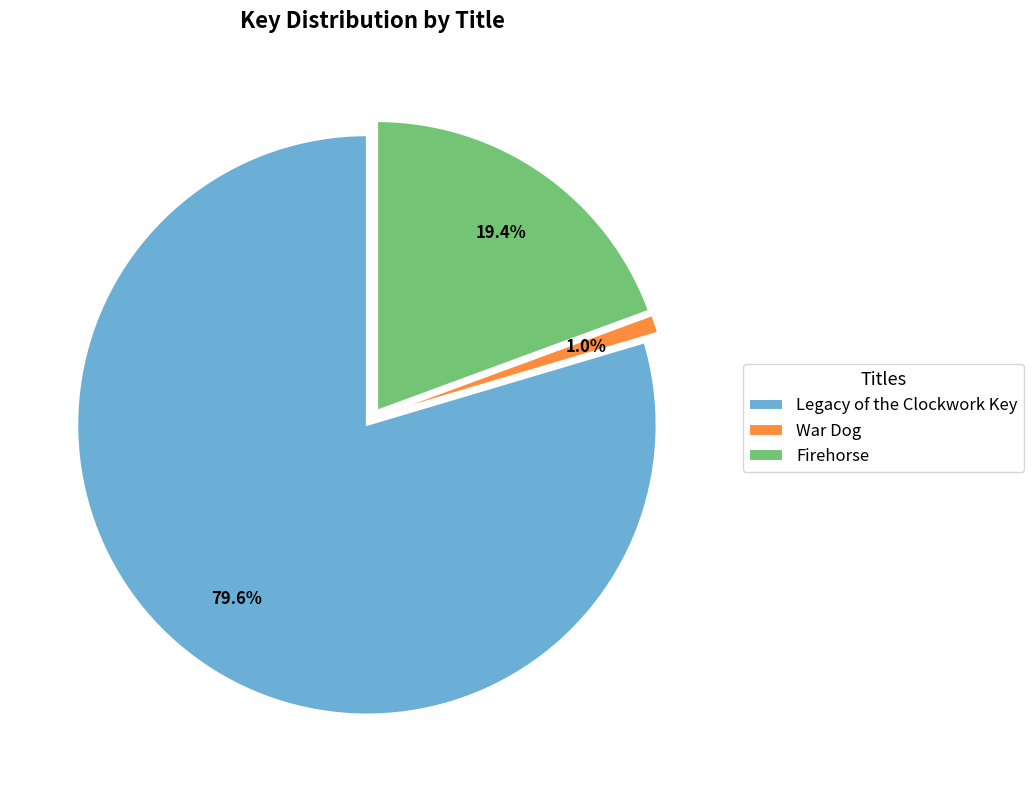

To the nearest percent, what is the combined percentage of War Dog and Legacy of the Clockwork Key?

81%